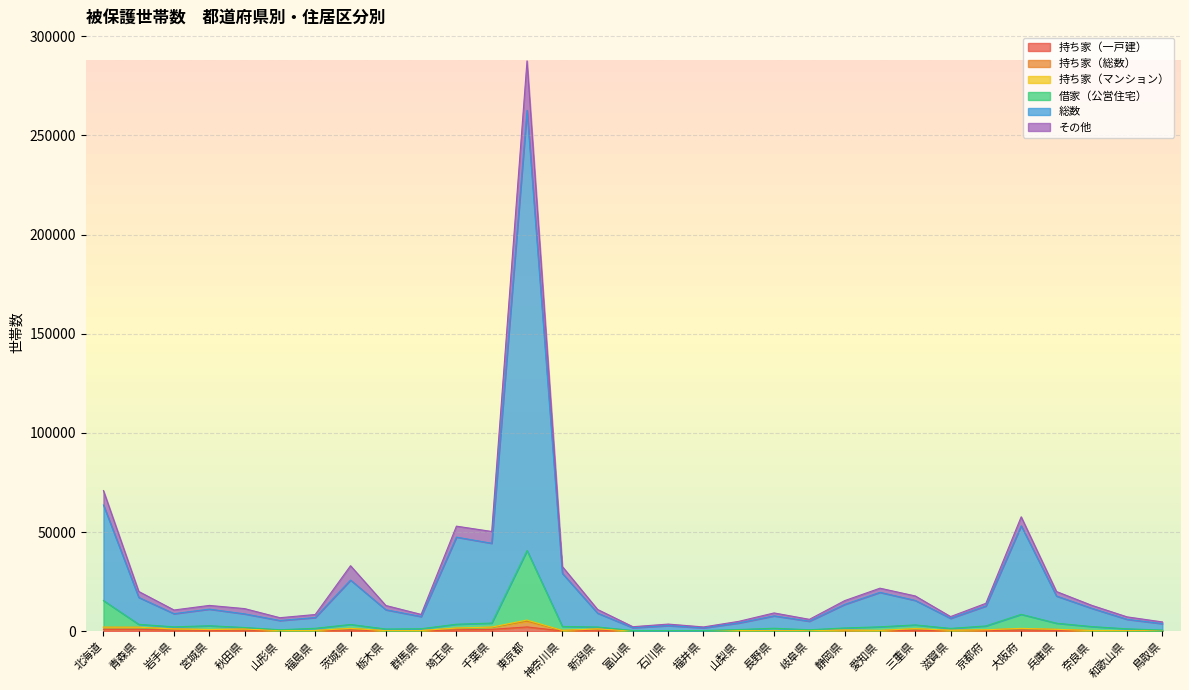

In 持ち家（一戸建）, how many points are higher than both neighbors (excluding endpoints)?

8